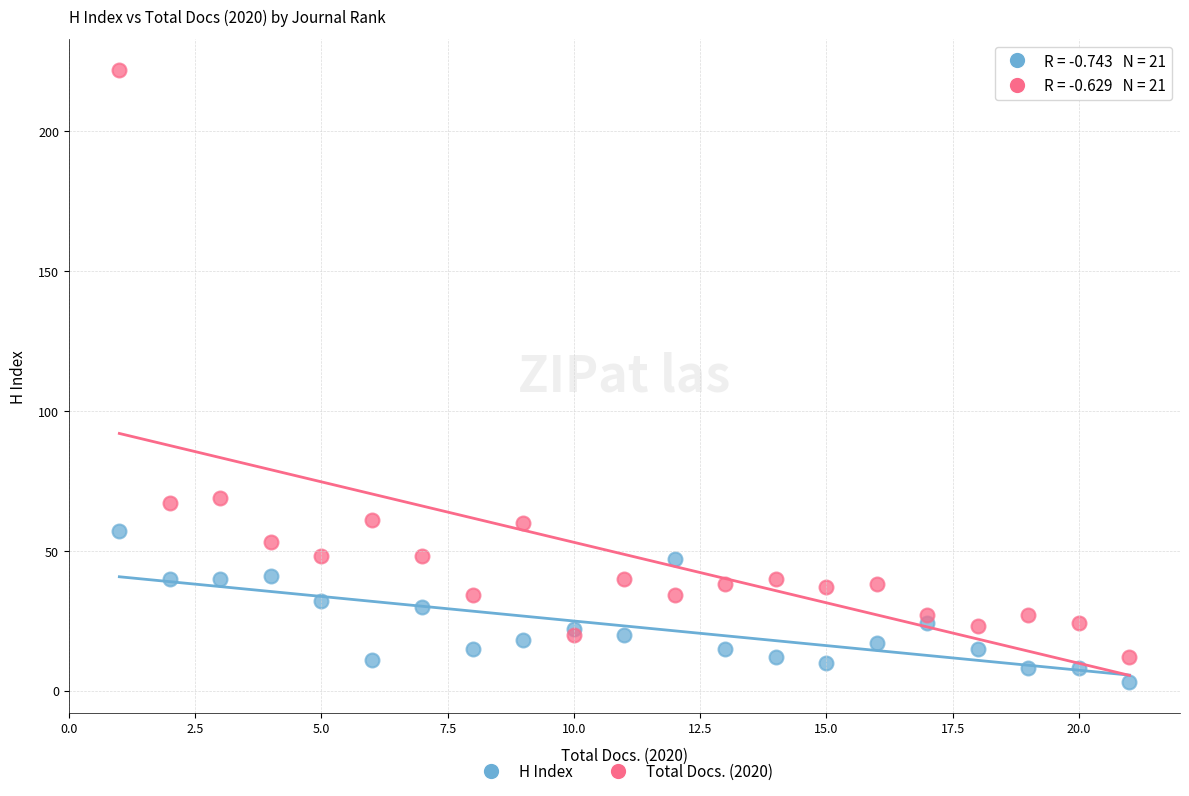

What is the X range (max minus min) for the scatter plot?

20